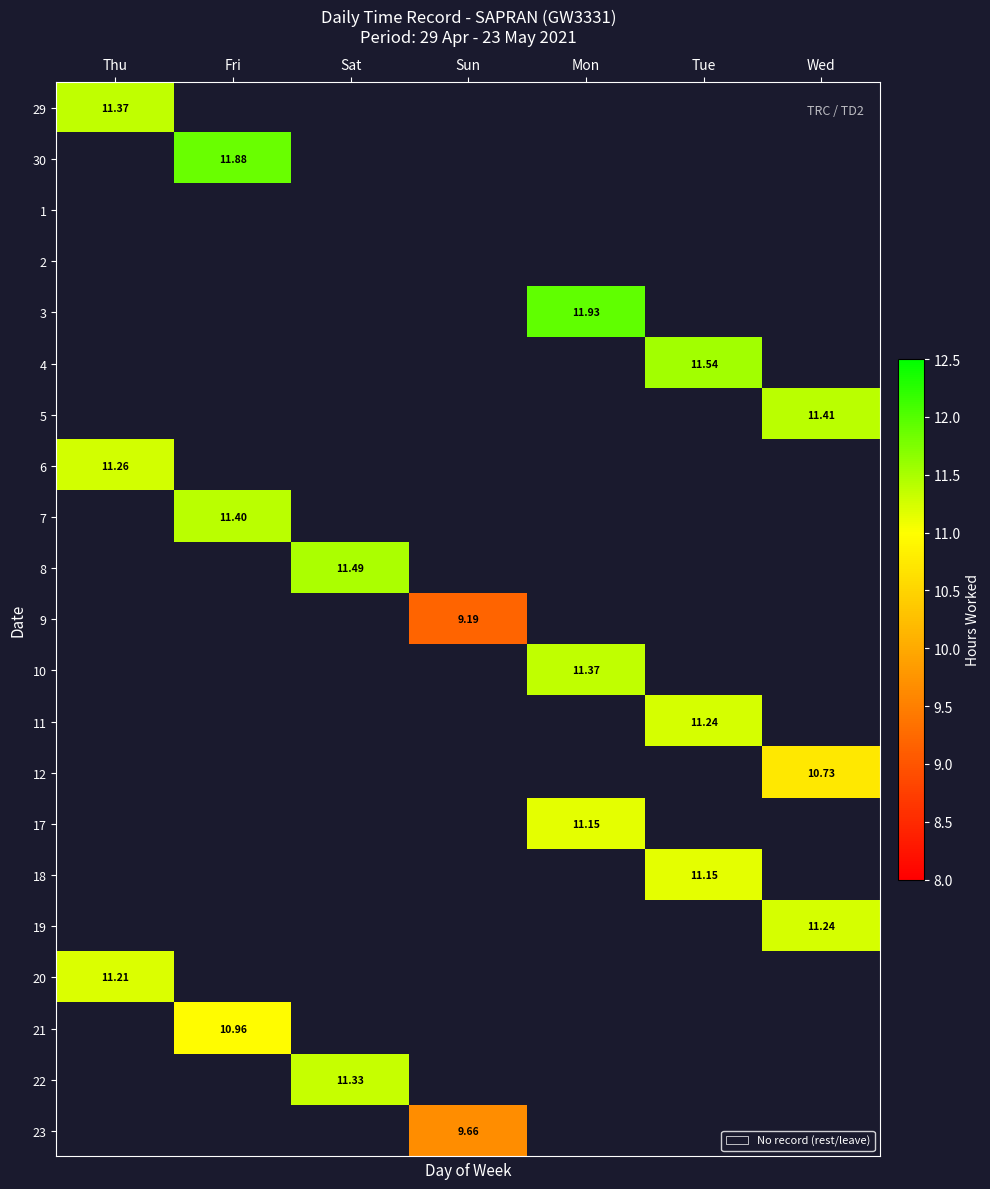

The 6 series shows 0.0 at Sat. True or false?

True